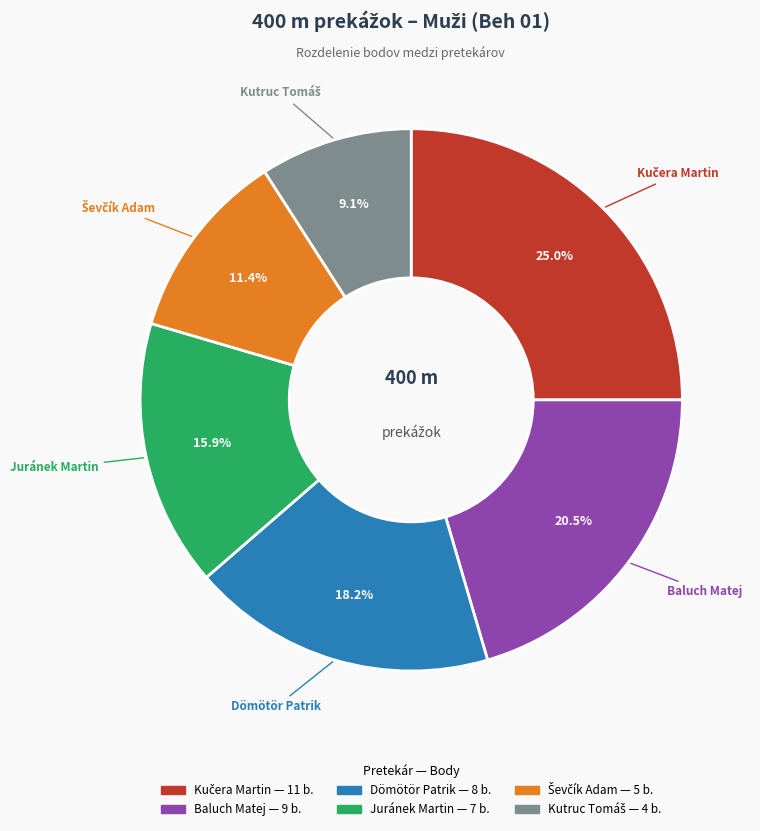

Does any single category account for the majority?

No